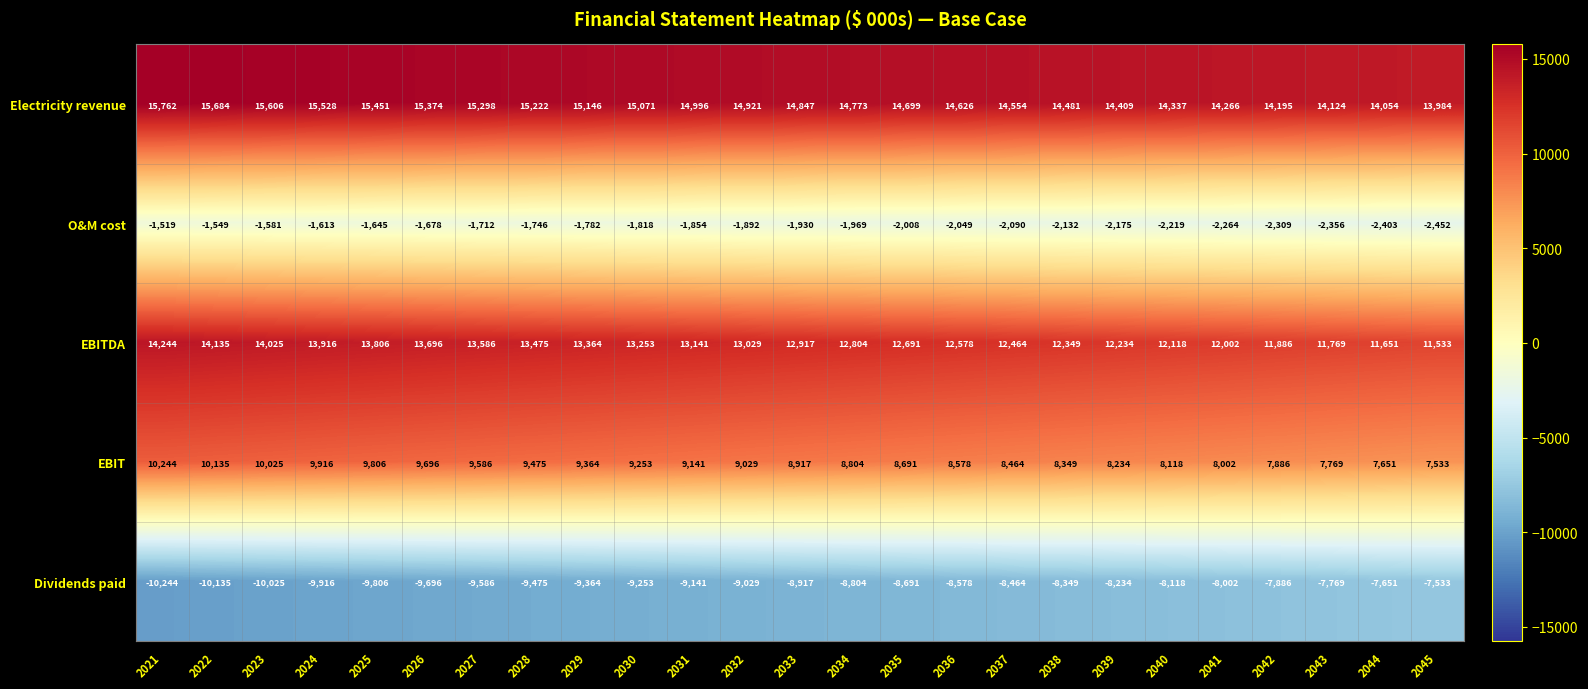

What is the difference between the highest and lowest values at 2032?

23950